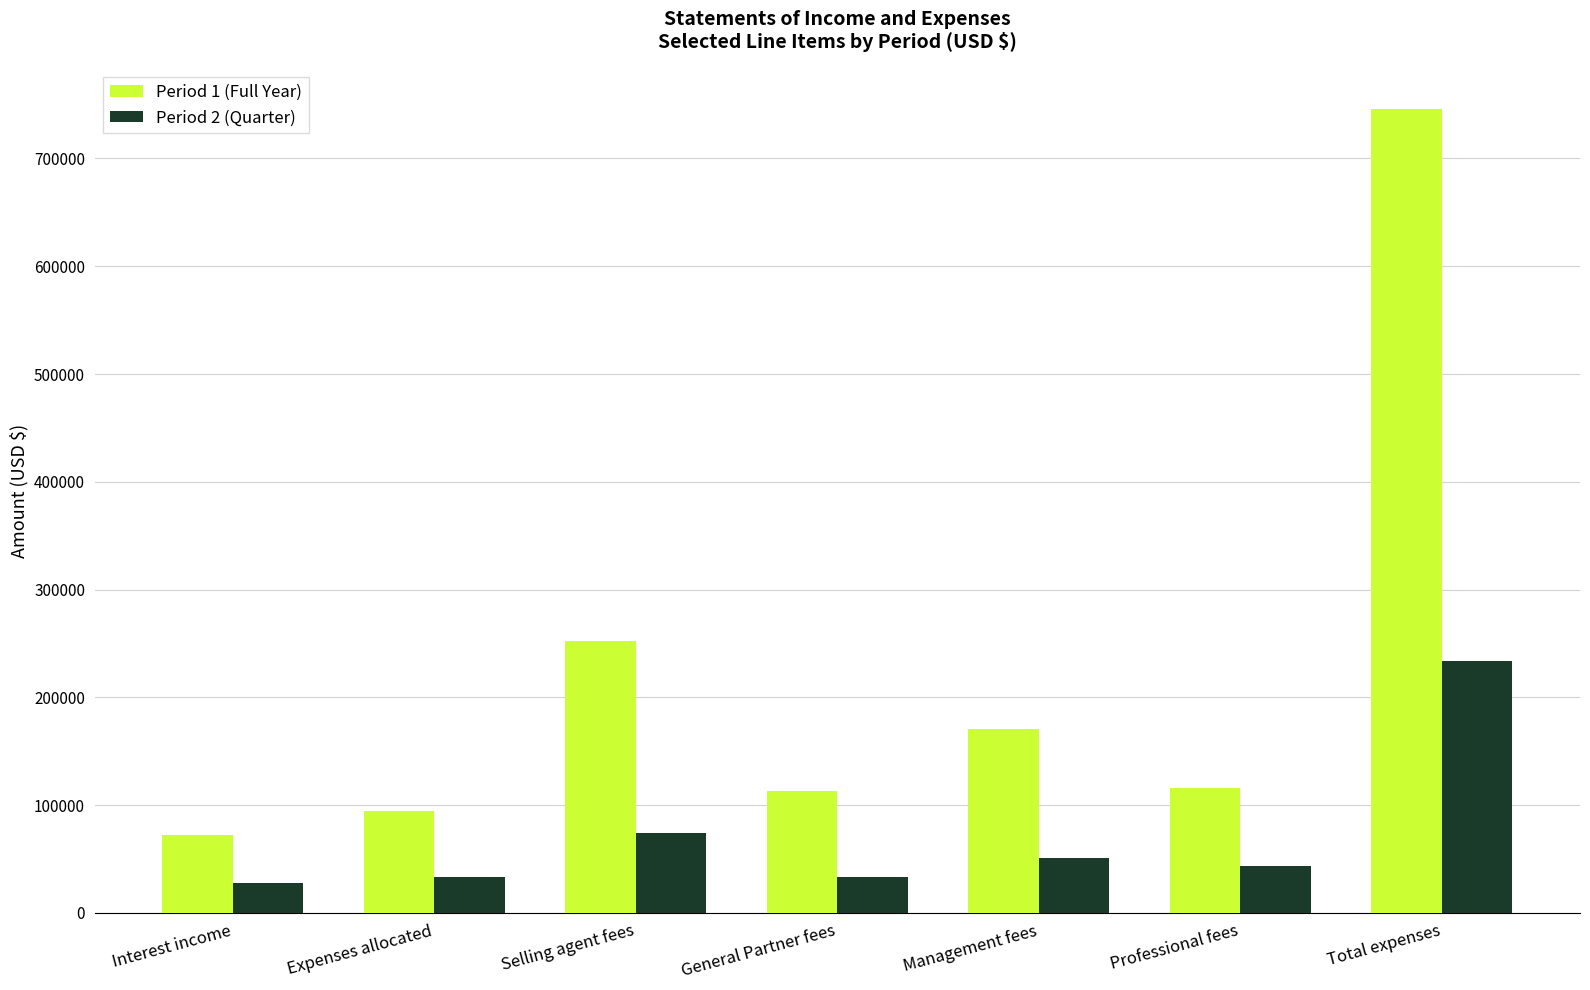

How many values in the Period 1 (Full Year) series are below 115694?

3